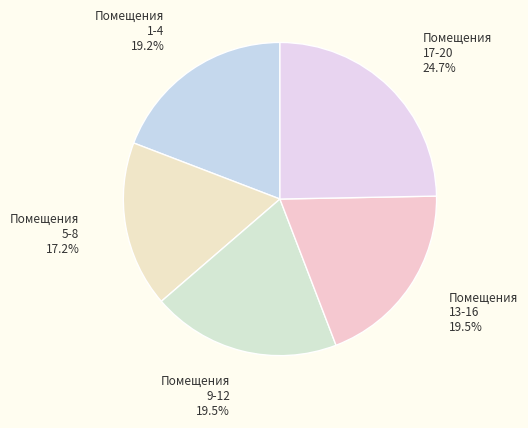

What percentage do Помещения 13-16 and Помещения 17-20 together represent?

44.2%